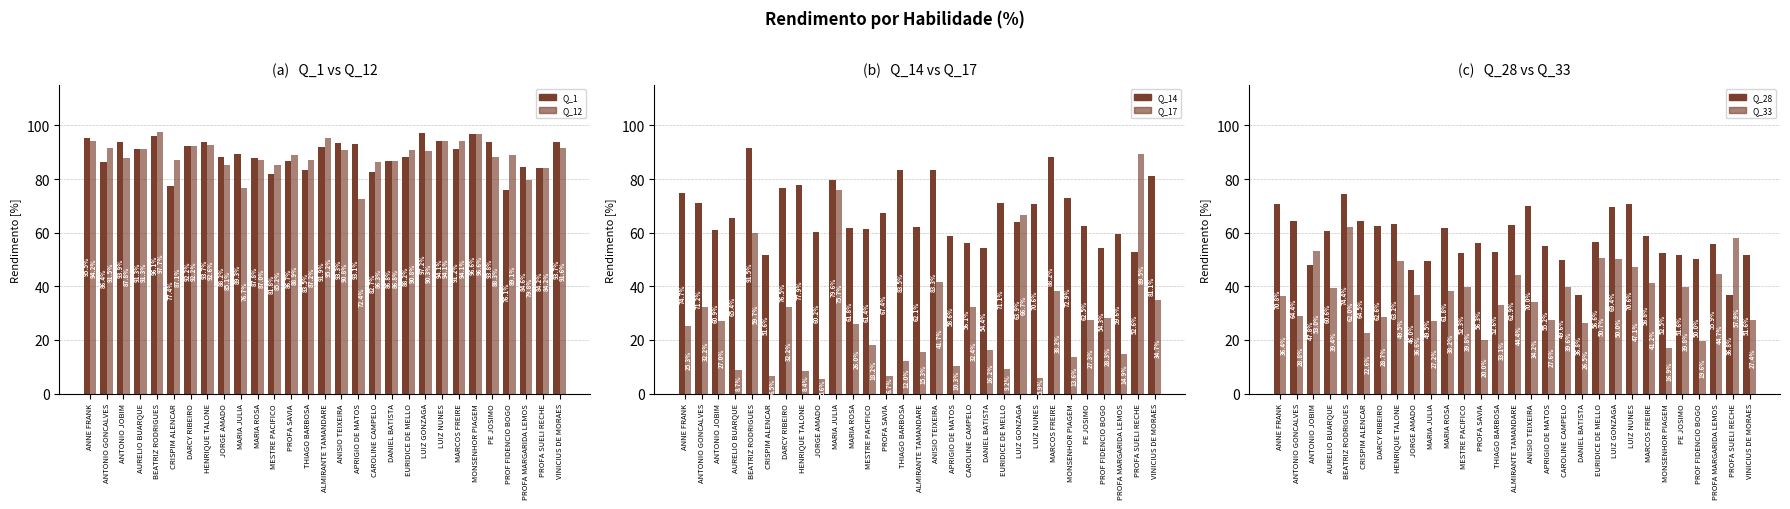

True or false: Q_12 has a value of 30.9 at MARIA ROSA.

False